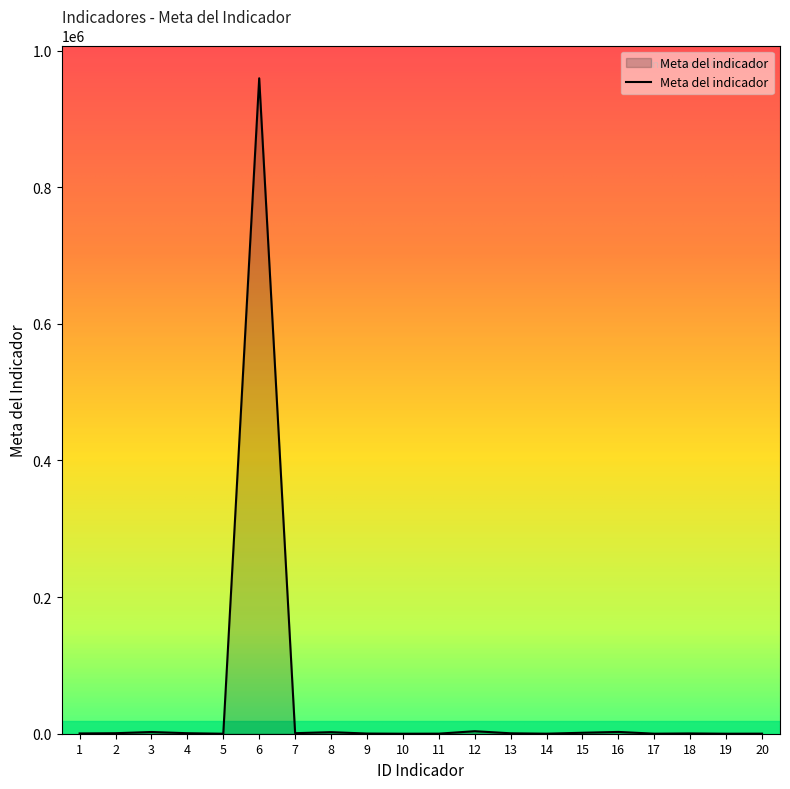

What is the maximum value shown in the chart?

959369